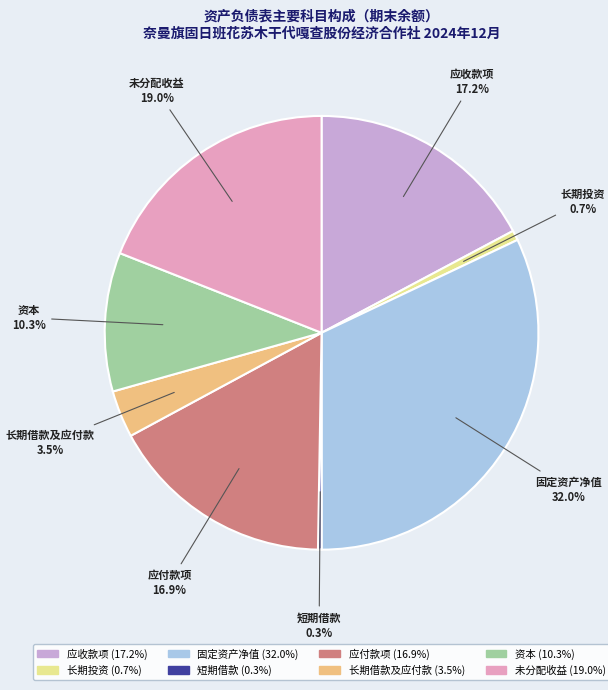

Which has a higher value, 资本 or 未分配收益?

未分配收益